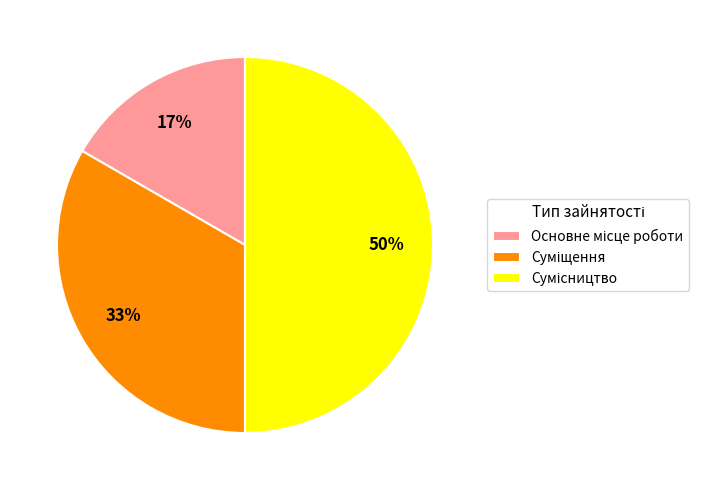

To the nearest percent, what is the difference between the largest and smallest slice percentages?

33%